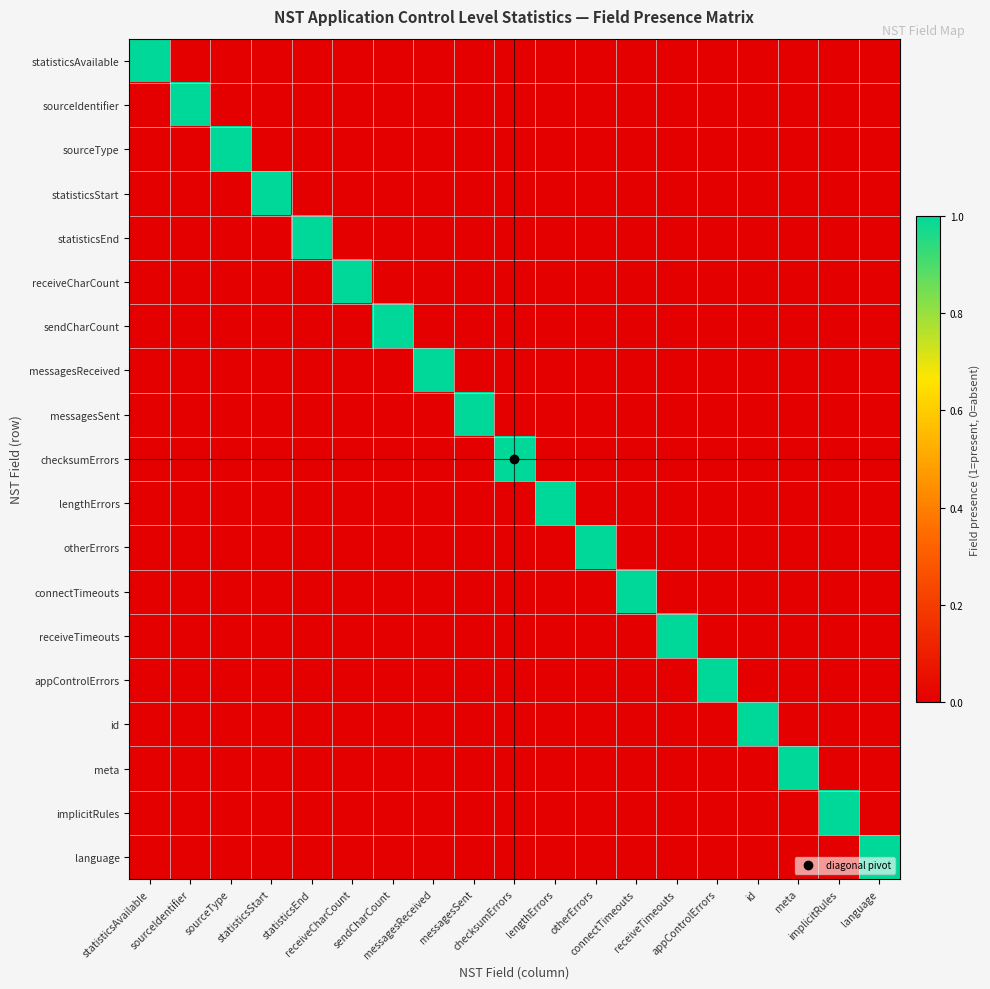

Reading left to right, list all the values displayed in this chart.

statisticsAvailable: statisticsAvailable=1	sourceIdentifier=0	sourceType=0	statisticsStart=0	statisticsEnd=0	receiveCharCount=0	sendCharCount=0	messagesReceived=0	messagesSent=0	checksumErrors=0	lengthErrors=0	otherErrors=0	connectTimeouts=0	receiveTimeouts=0	appControlErrors=0	id=0	meta=0	implicitRules=0	language=0
sourceIdentifier: statisticsAvailable=0	sourceIdentifier=1	sourceType=0	statisticsStart=0	statisticsEnd=0	receiveCharCount=0	sendCharCount=0	messagesReceived=0	messagesSent=0	checksumErrors=0	lengthErrors=0	otherErrors=0	connectTimeouts=0	receiveTimeouts=0	appControlErrors=0	id=0	meta=0	implicitRules=0	language=0
sourceType: statisticsAvailable=0	sourceIdentifier=0	sourceType=1	statisticsStart=0	statisticsEnd=0	receiveCharCount=0	sendCharCount=0	messagesReceived=0	messagesSent=0	checksumErrors=0	lengthErrors=0	otherErrors=0	connectTimeouts=0	receiveTimeouts=0	appControlErrors=0	id=0	meta=0	implicitRules=0	language=0
statisticsStart: statisticsAvailable=0	sourceIdentifier=0	sourceType=0	statisticsStart=1	statisticsEnd=0	receiveCharCount=0	sendCharCount=0	messagesReceived=0	messagesSent=0	checksumErrors=0	lengthErrors=0	otherErrors=0	connectTimeouts=0	receiveTimeouts=0	appControlErrors=0	id=0	meta=0	implicitRules=0	language=0
statisticsEnd: statisticsAvailable=0	sourceIdentifier=0	sourceType=0	statisticsStart=0	statisticsEnd=1	receiveCharCount=0	sendCharCount=0	messagesReceived=0	messagesSent=0	checksumErrors=0	lengthErrors=0	otherErrors=0	connectTimeouts=0	receiveTimeouts=0	appControlErrors=0	id=0	meta=0	implicitRules=0	language=0
receiveCharCount: statisticsAvailable=0	sourceIdentifier=0	sourceType=0	statisticsStart=0	statisticsEnd=0	receiveCharCount=1	sendCharCount=0	messagesReceived=0	messagesSent=0	checksumErrors=0	lengthErrors=0	otherErrors=0	connectTimeouts=0	receiveTimeouts=0	appControlErrors=0	id=0	meta=0	implicitRules=0	language=0
sendCharCount: statisticsAvailable=0	sourceIdentifier=0	sourceType=0	statisticsStart=0	statisticsEnd=0	receiveCharCount=0	sendCharCount=1	messagesReceived=0	messagesSent=0	checksumErrors=0	lengthErrors=0	otherErrors=0	connectTimeouts=0	receiveTimeouts=0	appControlErrors=0	id=0	meta=0	implicitRules=0	language=0
messagesReceived: statisticsAvailable=0	sourceIdentifier=0	sourceType=0	statisticsStart=0	statisticsEnd=0	receiveCharCount=0	sendCharCount=0	messagesReceived=1	messagesSent=0	checksumErrors=0	lengthErrors=0	otherErrors=0	connectTimeouts=0	receiveTimeouts=0	appControlErrors=0	id=0	meta=0	implicitRules=0	language=0
messagesSent: statisticsAvailable=0	sourceIdentifier=0	sourceType=0	statisticsStart=0	statisticsEnd=0	receiveCharCount=0	sendCharCount=0	messagesReceived=0	messagesSent=1	checksumErrors=0	lengthErrors=0	otherErrors=0	connectTimeouts=0	receiveTimeouts=0	appControlErrors=0	id=0	meta=0	implicitRules=0	language=0
checksumErrors: statisticsAvailable=0	sourceIdentifier=0	sourceType=0	statisticsStart=0	statisticsEnd=0	receiveCharCount=0	sendCharCount=0	messagesReceived=0	messagesSent=0	checksumErrors=1	lengthErrors=0	otherErrors=0	connectTimeouts=0	receiveTimeouts=0	appControlErrors=0	id=0	meta=0	implicitRules=0	language=0
lengthErrors: statisticsAvailable=0	sourceIdentifier=0	sourceType=0	statisticsStart=0	statisticsEnd=0	receiveCharCount=0	sendCharCount=0	messagesReceived=0	messagesSent=0	checksumErrors=0	lengthErrors=1	otherErrors=0	connectTimeouts=0	receiveTimeouts=0	appControlErrors=0	id=0	meta=0	implicitRules=0	language=0
otherErrors: statisticsAvailable=0	sourceIdentifier=0	sourceType=0	statisticsStart=0	statisticsEnd=0	receiveCharCount=0	sendCharCount=0	messagesReceived=0	messagesSent=0	checksumErrors=0	lengthErrors=0	otherErrors=1	connectTimeouts=0	receiveTimeouts=0	appControlErrors=0	id=0	meta=0	implicitRules=0	language=0
connectTimeouts: statisticsAvailable=0	sourceIdentifier=0	sourceType=0	statisticsStart=0	statisticsEnd=0	receiveCharCount=0	sendCharCount=0	messagesReceived=0	messagesSent=0	checksumErrors=0	lengthErrors=0	otherErrors=0	connectTimeouts=1	receiveTimeouts=0	appControlErrors=0	id=0	meta=0	implicitRules=0	language=0
receiveTimeouts: statisticsAvailable=0	sourceIdentifier=0	sourceType=0	statisticsStart=0	statisticsEnd=0	receiveCharCount=0	sendCharCount=0	messagesReceived=0	messagesSent=0	checksumErrors=0	lengthErrors=0	otherErrors=0	connectTimeouts=0	receiveTimeouts=1	appControlErrors=0	id=0	meta=0	implicitRules=0	language=0
appControlErrors: statisticsAvailable=0	sourceIdentifier=0	sourceType=0	statisticsStart=0	statisticsEnd=0	receiveCharCount=0	sendCharCount=0	messagesReceived=0	messagesSent=0	checksumErrors=0	lengthErrors=0	otherErrors=0	connectTimeouts=0	receiveTimeouts=0	appControlErrors=1	id=0	meta=0	implicitRules=0	language=0
id: statisticsAvailable=0	sourceIdentifier=0	sourceType=0	statisticsStart=0	statisticsEnd=0	receiveCharCount=0	sendCharCount=0	messagesReceived=0	messagesSent=0	checksumErrors=0	lengthErrors=0	otherErrors=0	connectTimeouts=0	receiveTimeouts=0	appControlErrors=0	id=1	meta=0	implicitRules=0	language=0
meta: statisticsAvailable=0	sourceIdentifier=0	sourceType=0	statisticsStart=0	statisticsEnd=0	receiveCharCount=0	sendCharCount=0	messagesReceived=0	messagesSent=0	checksumErrors=0	lengthErrors=0	otherErrors=0	connectTimeouts=0	receiveTimeouts=0	appControlErrors=0	id=0	meta=1	implicitRules=0	language=0
implicitRules: statisticsAvailable=0	sourceIdentifier=0	sourceType=0	statisticsStart=0	statisticsEnd=0	receiveCharCount=0	sendCharCount=0	messagesReceived=0	messagesSent=0	checksumErrors=0	lengthErrors=0	otherErrors=0	connectTimeouts=0	receiveTimeouts=0	appControlErrors=0	id=0	meta=0	implicitRules=1	language=0
language: statisticsAvailable=0	sourceIdentifier=0	sourceType=0	statisticsStart=0	statisticsEnd=0	receiveCharCount=0	sendCharCount=0	messagesReceived=0	messagesSent=0	checksumErrors=0	lengthErrors=0	otherErrors=0	connectTimeouts=0	receiveTimeouts=0	appControlErrors=0	id=0	meta=0	implicitRules=0	language=1